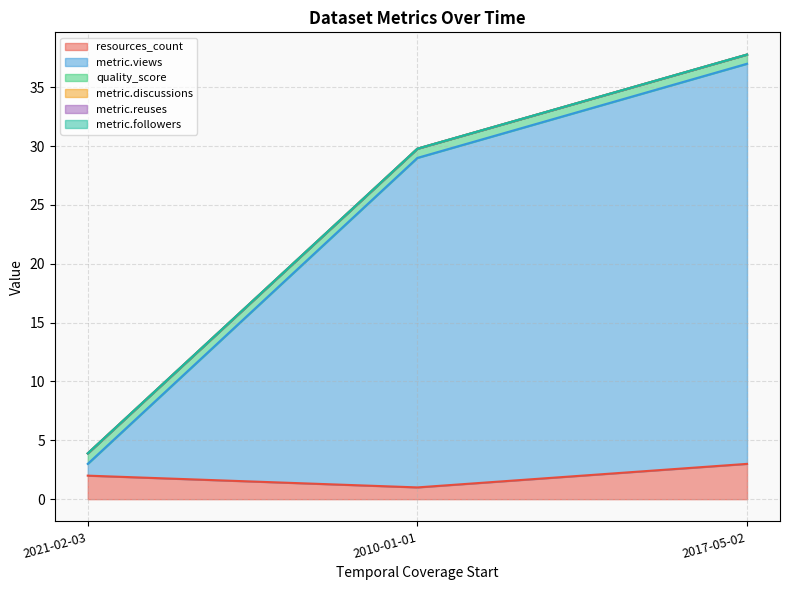

What position from the right is 2021-02-03?

3